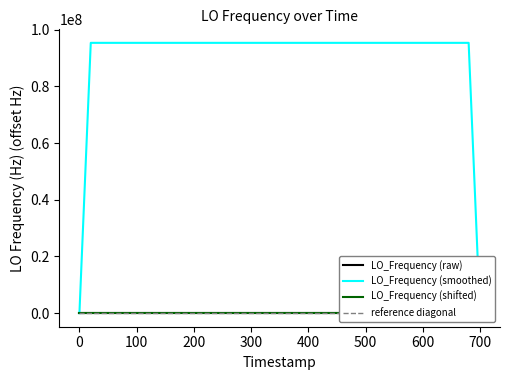

The value at 1669017995.1 is 3.3. True or false?

True